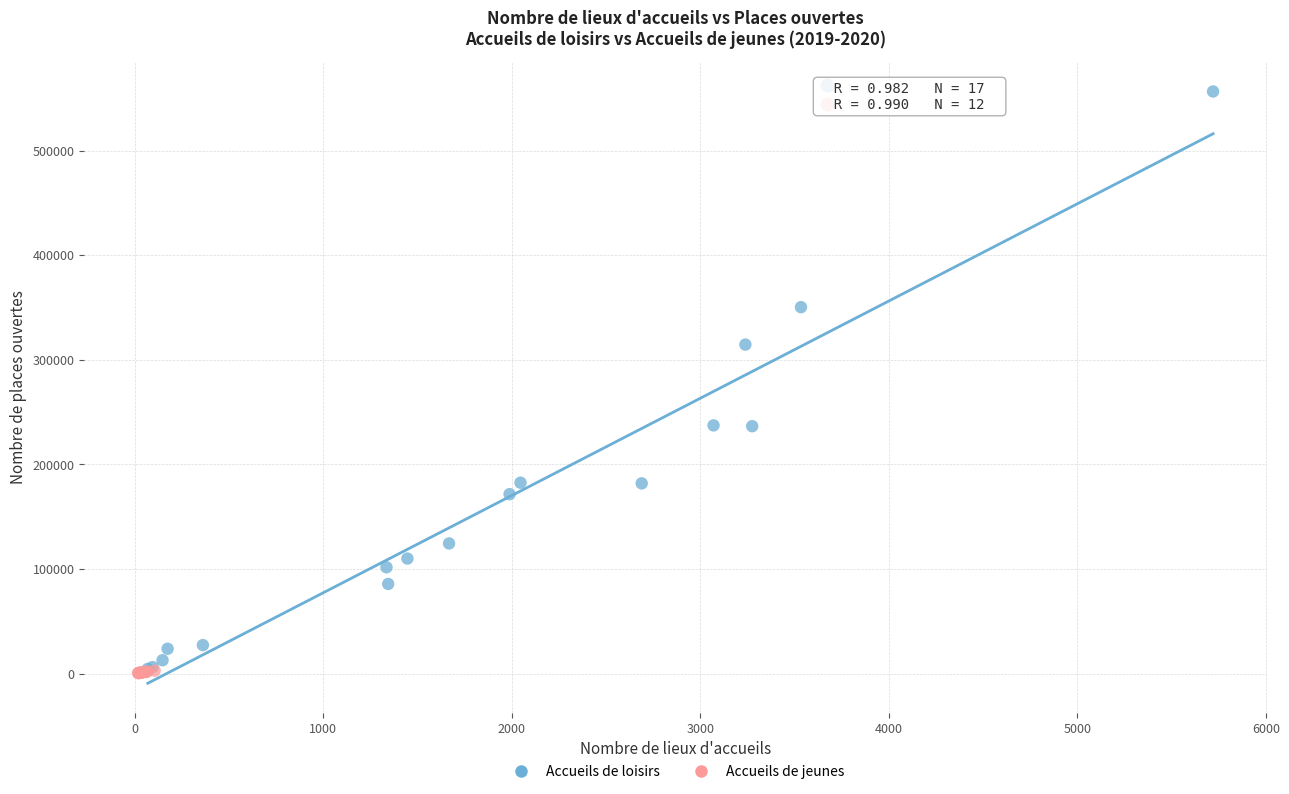

Which series contains the highest Y value?

Accueils de loisirs